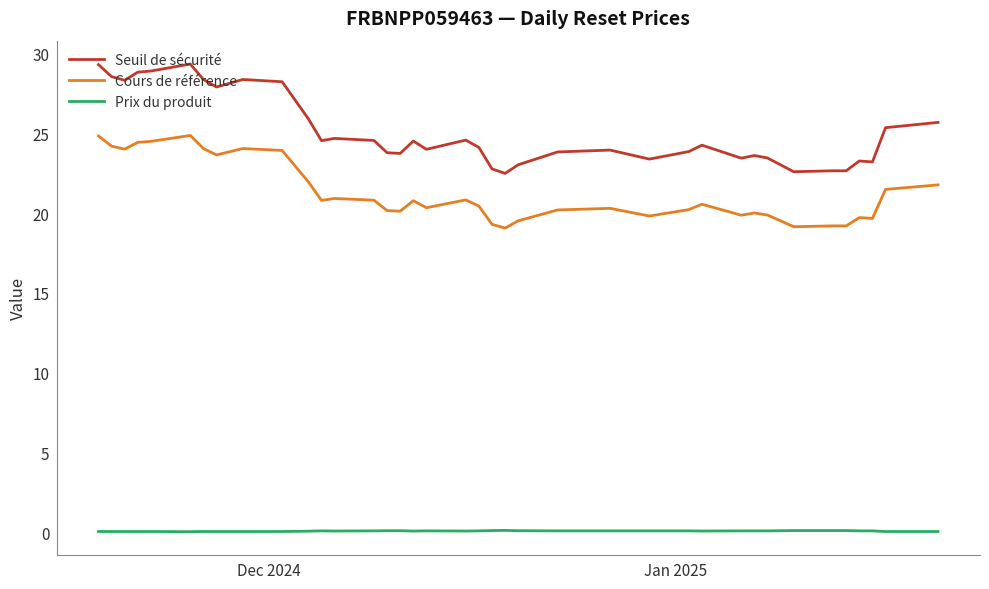

What is the lowest value of the Seuil de sécurité series?

22.5